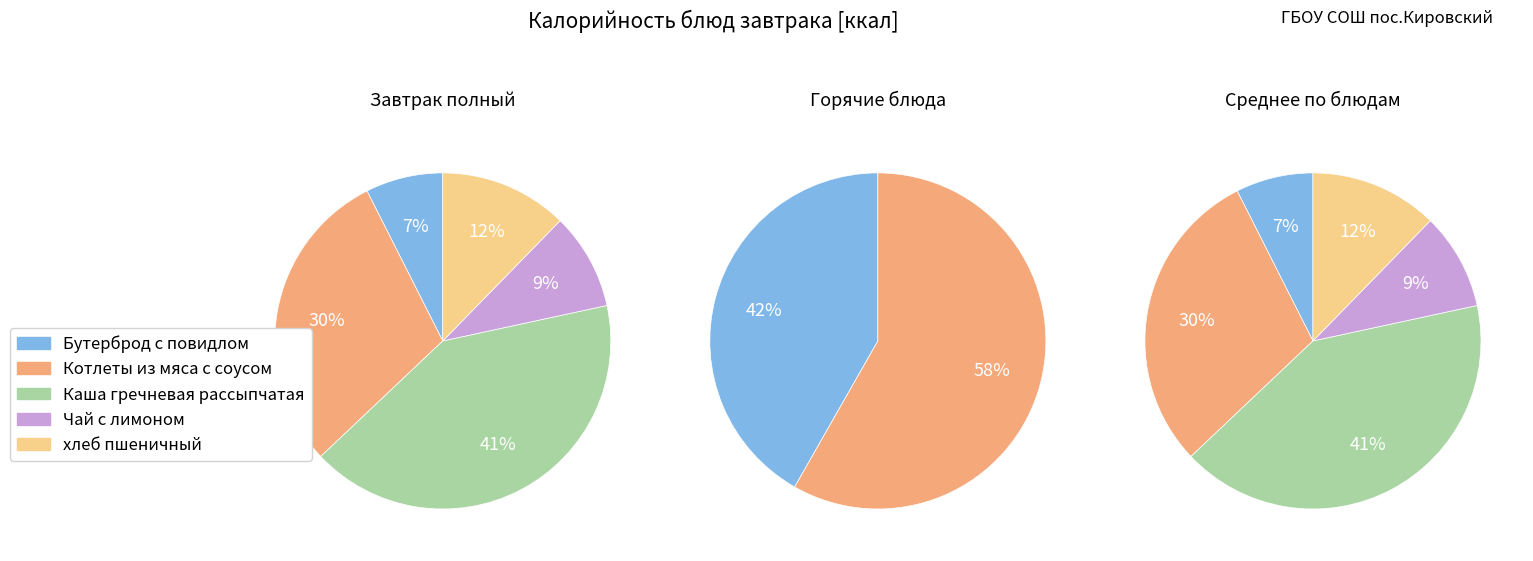

What is the total percentage of Котлеты из мяса с соусом and Каша гречневая рассыпчатая?

70.9%